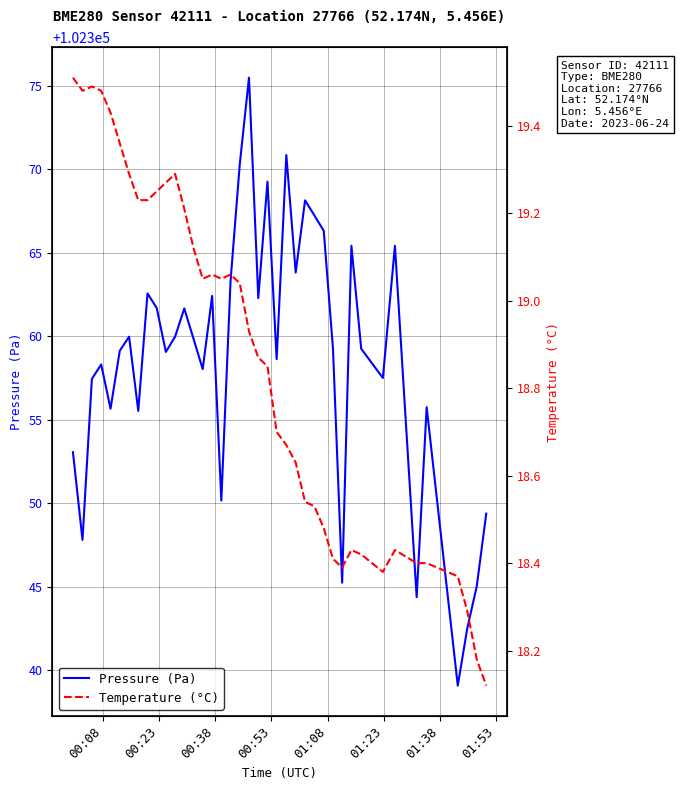

What is the difference between the second highest and minimum values in the Temperature (°C) series?

1.4